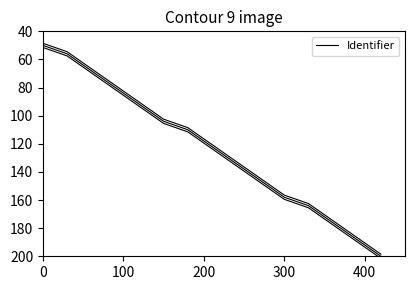

True or false: there are more than 1 points higher than both neighbors.

False